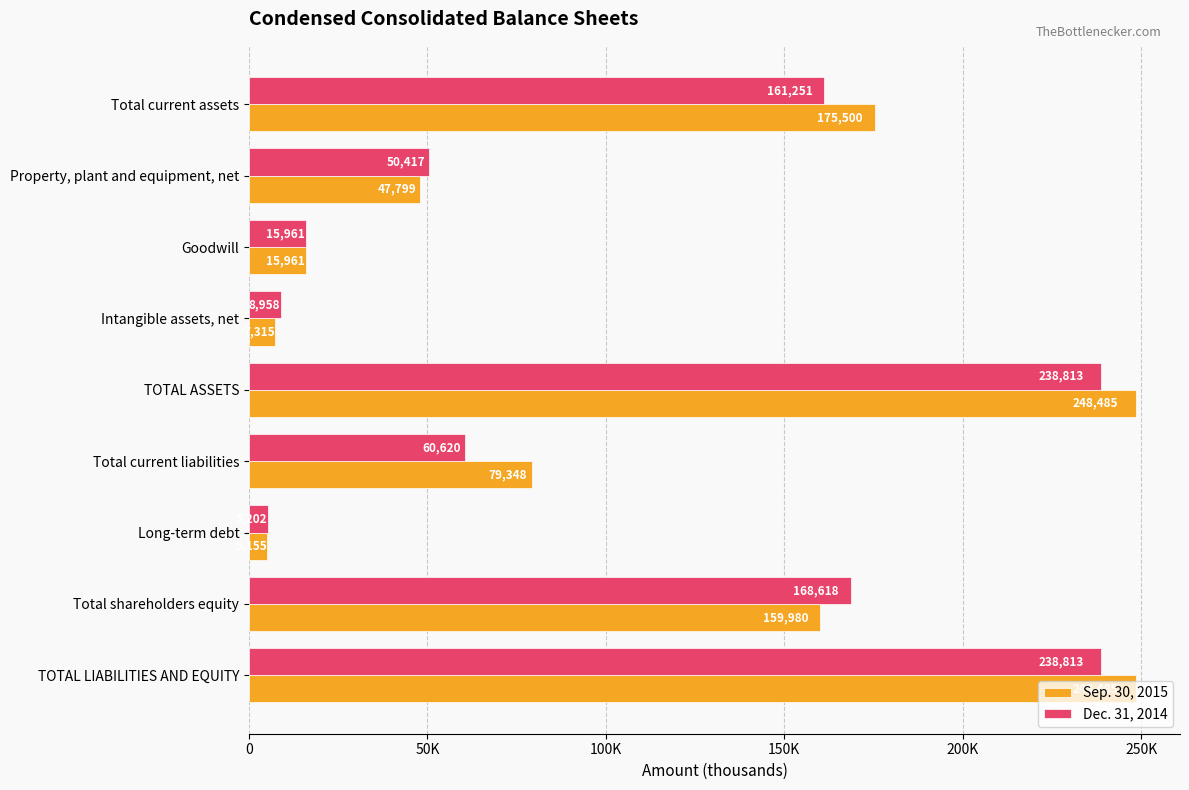

What are all the series names shown in the legend?

Sep. 30, 2015, Dec. 31, 2014